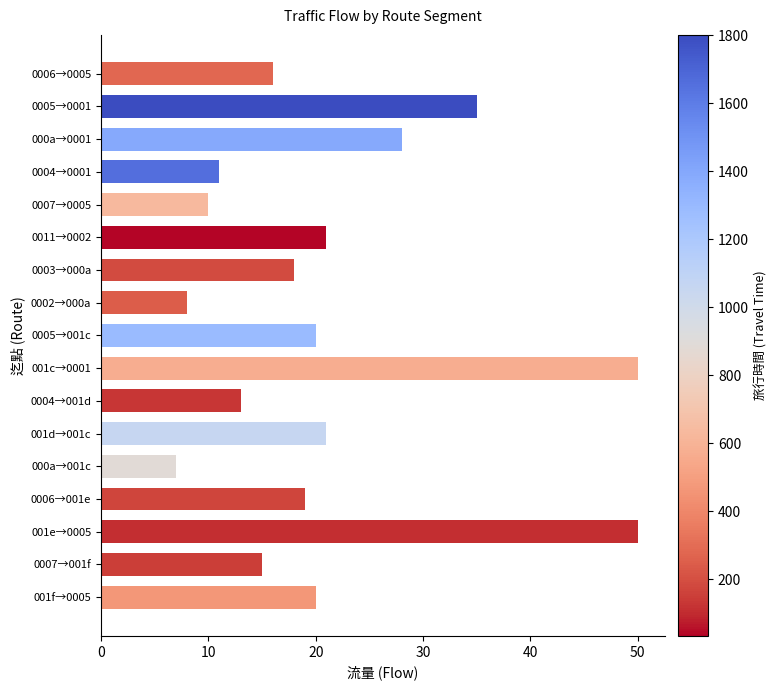

What is the change in value from 001e→0005 to 0007→001f?

-35